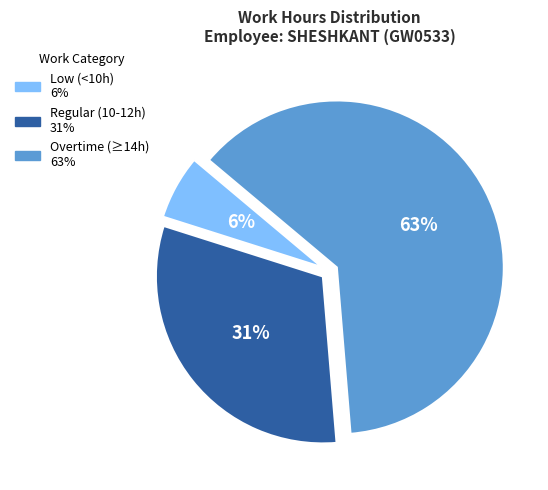

Is there a majority slice in this chart?

Yes